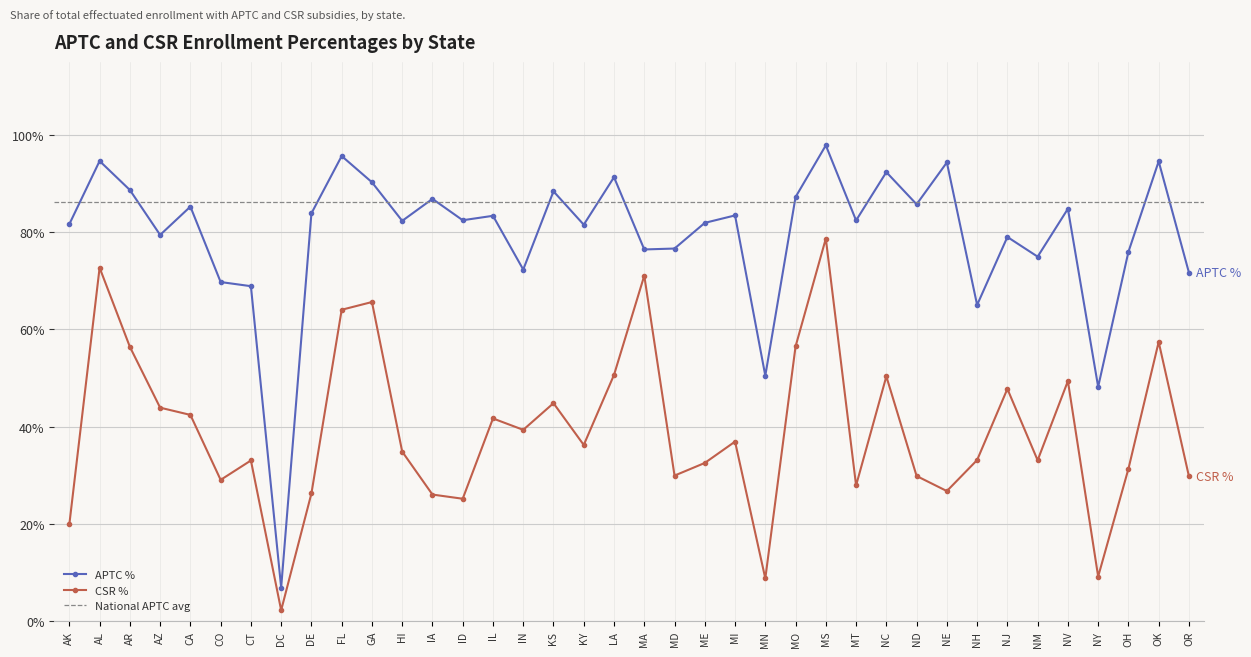

Reading left to right, extract all data points from this chart.

APTC %: 0.8	0.9	0.9	0.8	0.9	0.7	0.7	0.1	0.8	1.0	0.9	0.8	0.9	0.8	0.8	0.7	0.9	0.8	0.9	0.8	0.8	0.8	0.8	0.5	0.9	1.0	0.8	0.9	0.9	0.9	0.7	0.8	0.7	0.8	0.5	0.8	0.9	0.7
CSR %: 0.2	0.7	0.6	0.4	0.4	0.3	0.3	0.0	0.3	0.6	0.7	0.3	0.3	0.3	0.4	0.4	0.4	0.4	0.5	0.7	0.3	0.3	0.4	0.1	0.6	0.8	0.3	0.5	0.3	0.3	0.3	0.5	0.3	0.5	0.1	0.3	0.6	0.3